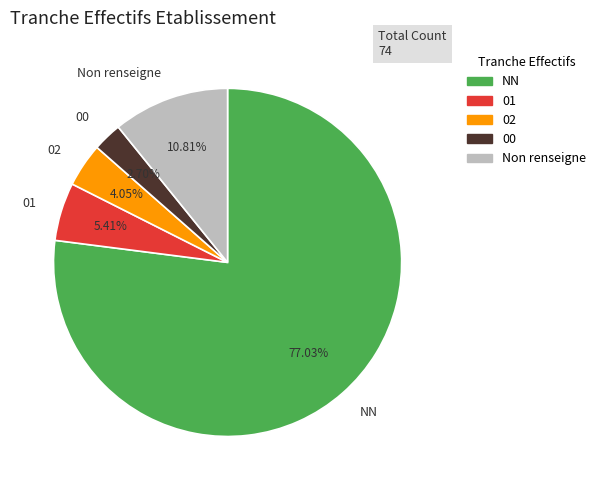

To the nearest percent, what percentage of the pie is 02?

4%